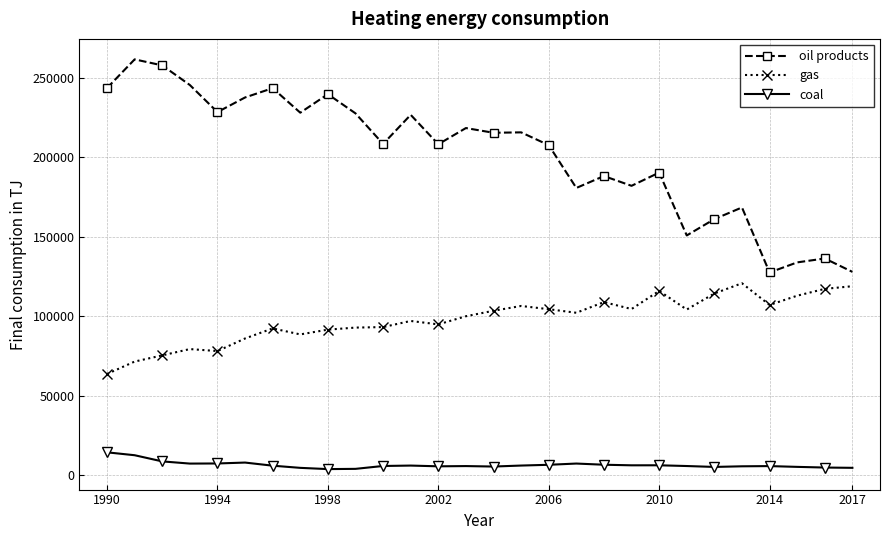

What is the highest value of the oil products series?

261650